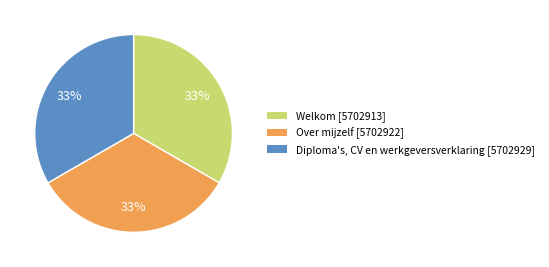

Do Diploma's, CV en werkgeversverklaring [5702929] and Over mijzelf [5702922] together represent more than half of the pie?

Yes